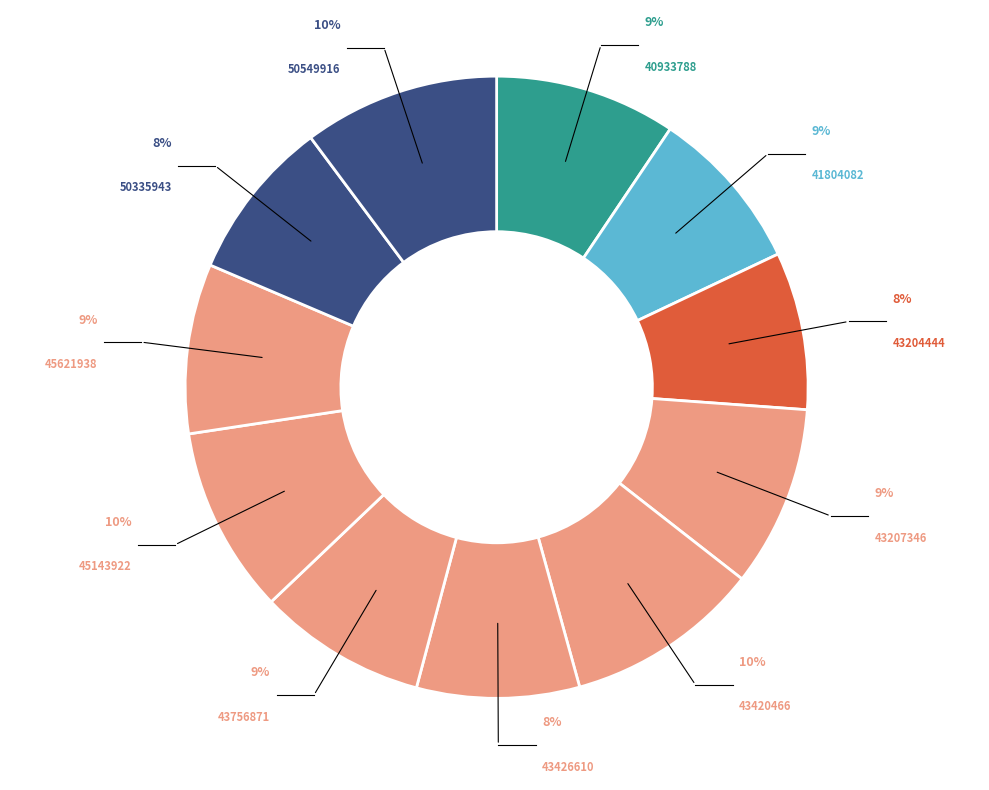

How many slices are in this pie chart?

11